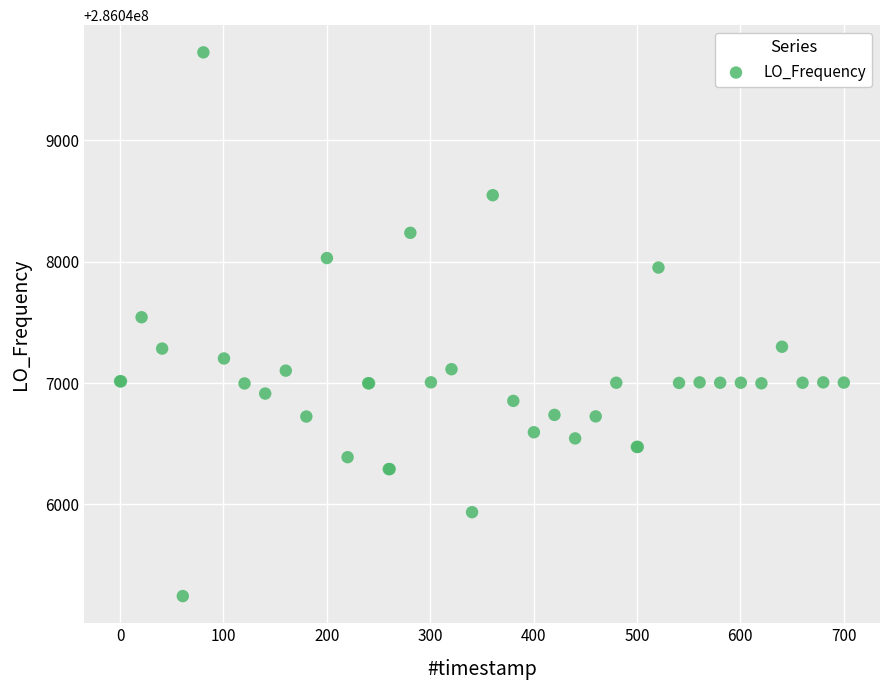

What Y value in the scatter plot is closest to 286047484?

286047542.0